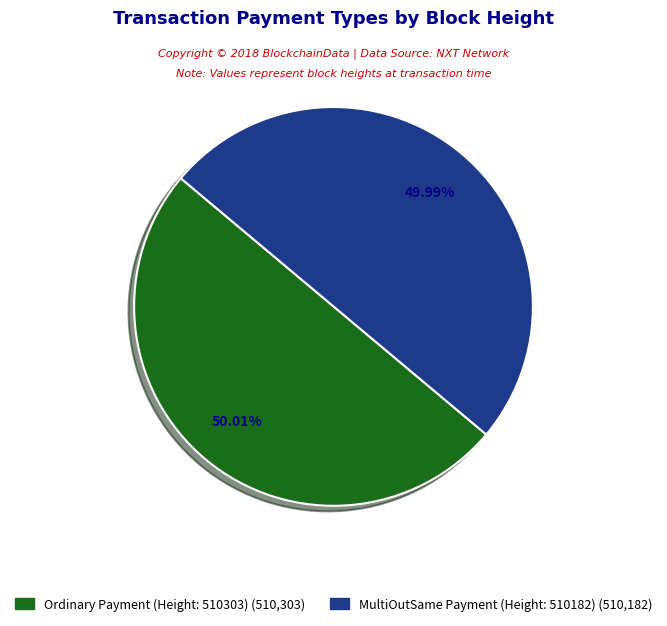

How much of the chart is everything except MultiOutSame Payment (Height: 510182)?

50.0%